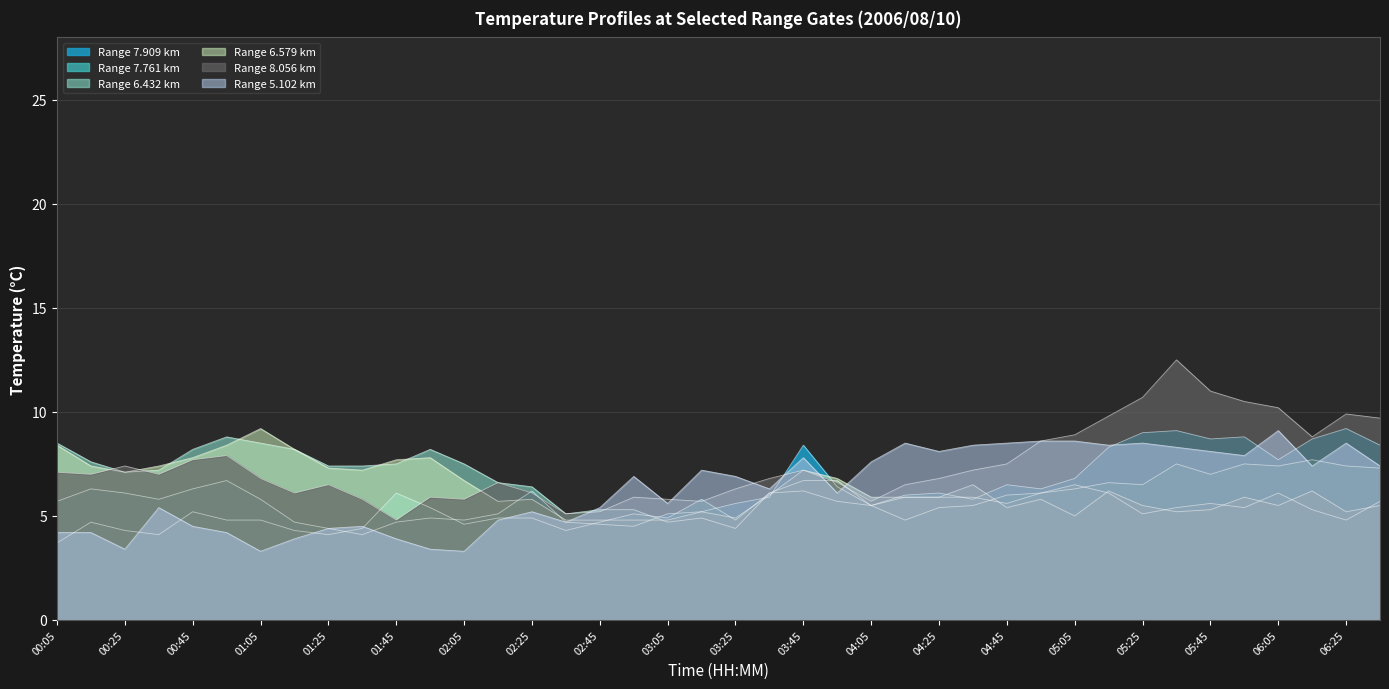

How many lines are shown in the chart?

6